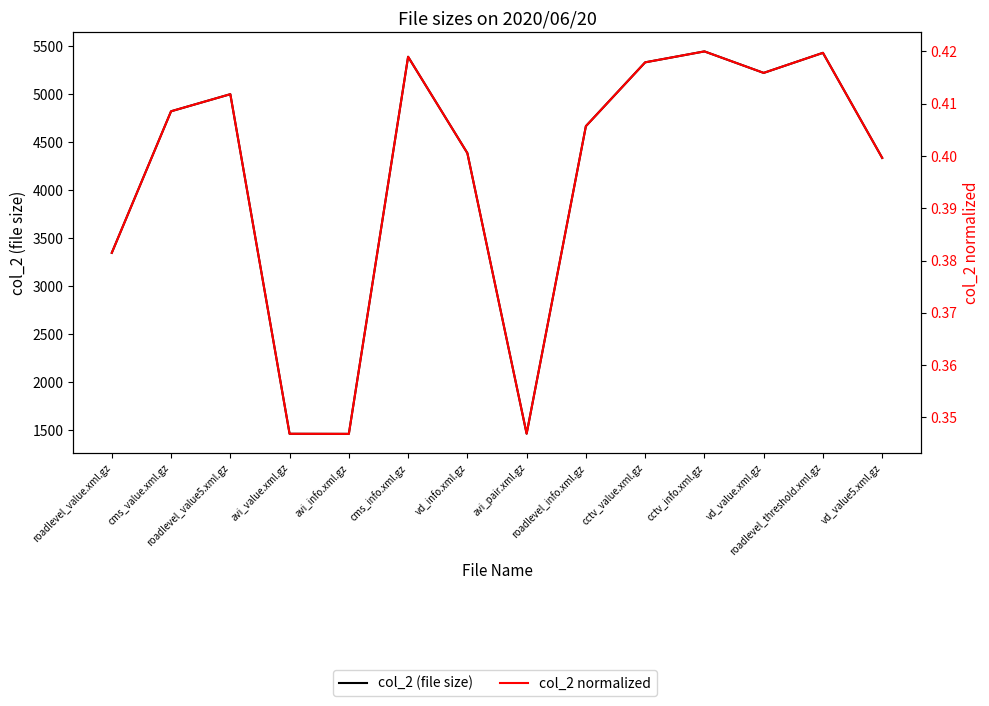

Reading right to left, extract all data points from this chart.

col_2 (file size): 4338.0	5433.0	5224.0	5448.0	5334.0	4669.0	1464.0	4388.0	5392.0	1462.0	1463.0	5002.0	4824.0	3349.0
col_2 normalized: 0.4	0.4	0.4	0.4	0.4	0.4	0.3	0.4	0.4	0.3	0.3	0.4	0.4	0.4